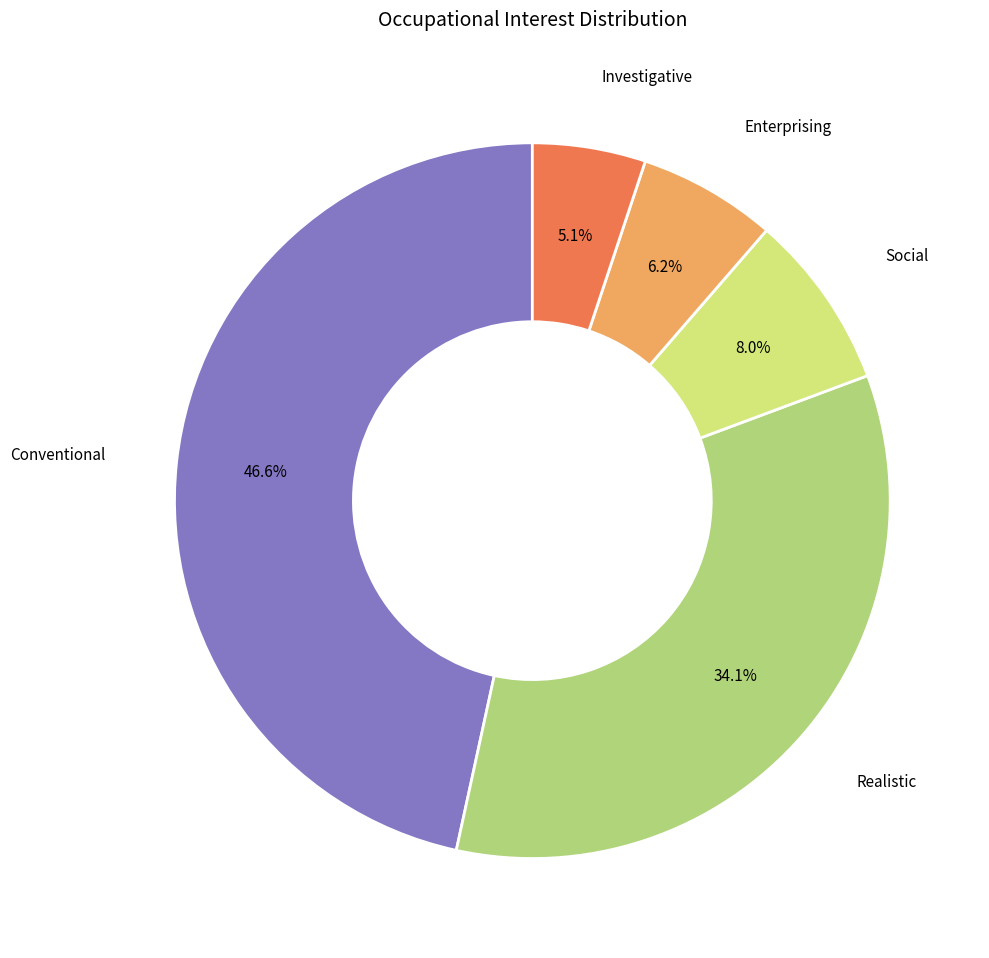

Does any single category account for the majority?

No